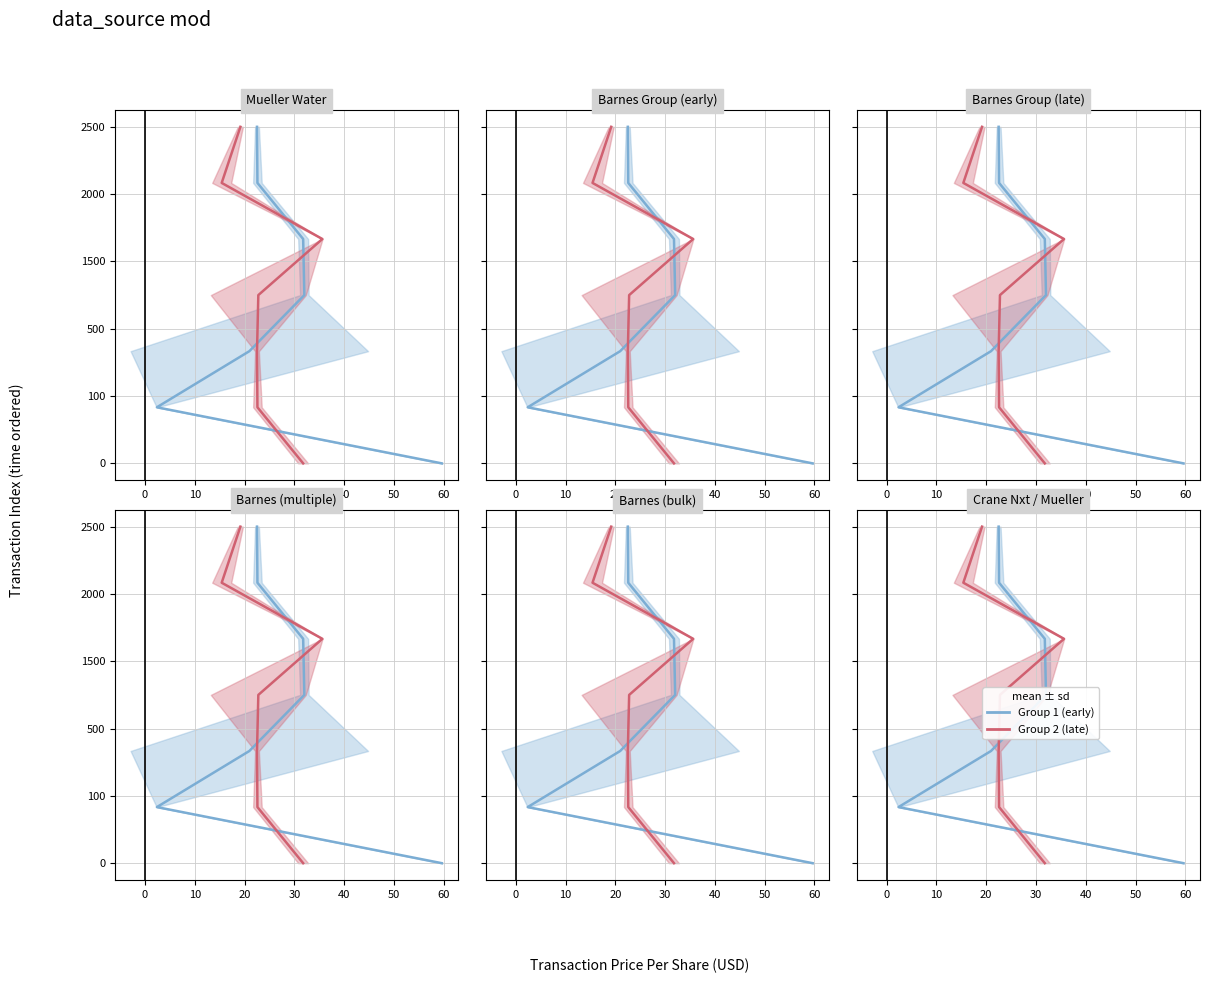

Which has a higher value, 0 or 40?

40